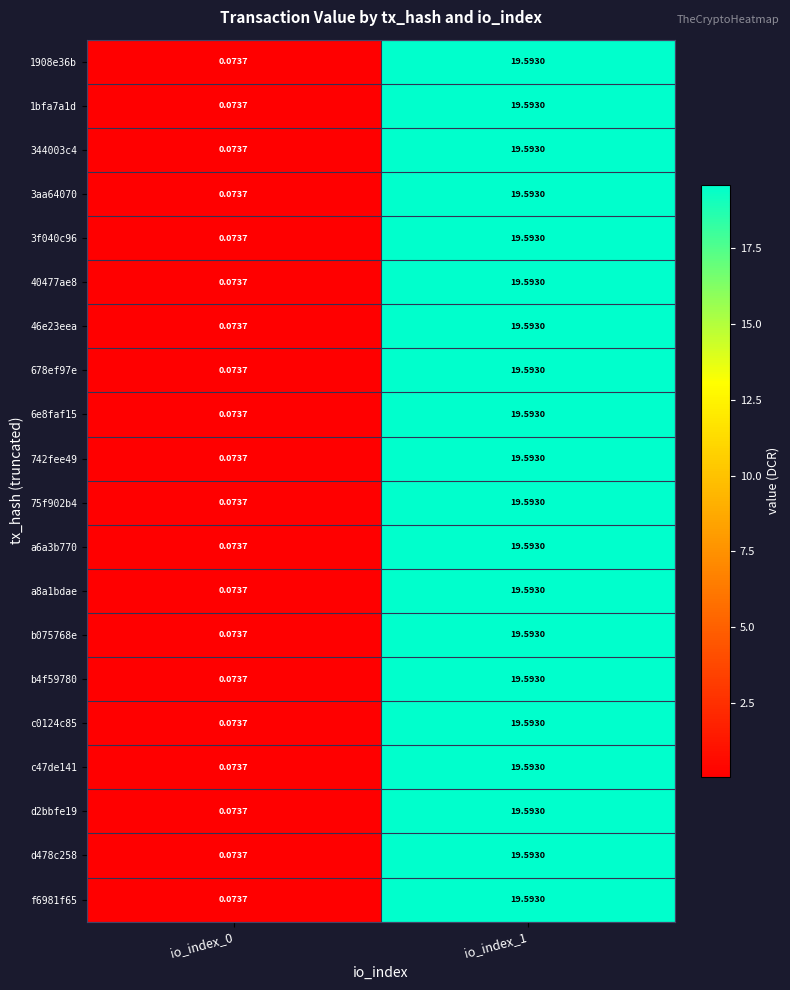

At which category is the sum across all series the highest?

io_index_1